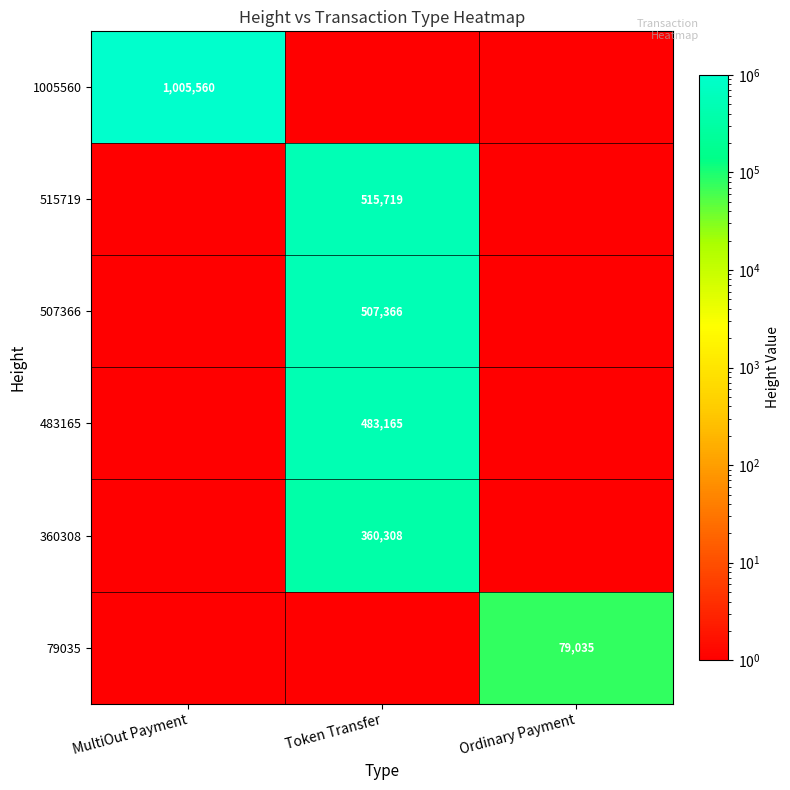

True or false: 483165 has a value of 276316 at Token Transfer.

False